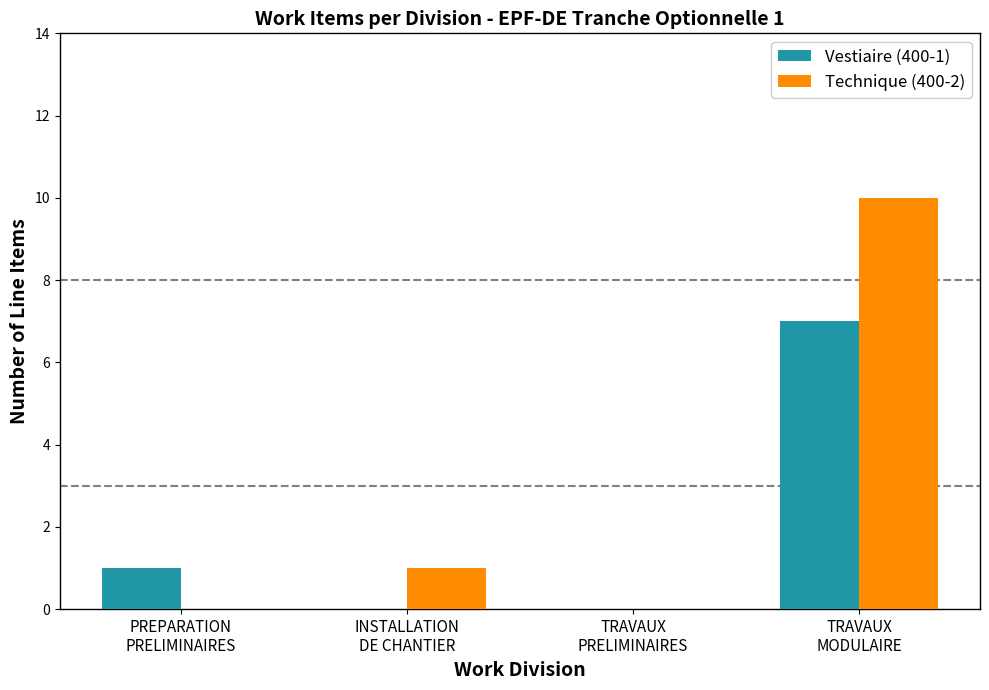

What is the sum of all Technique (400-2) values?

11